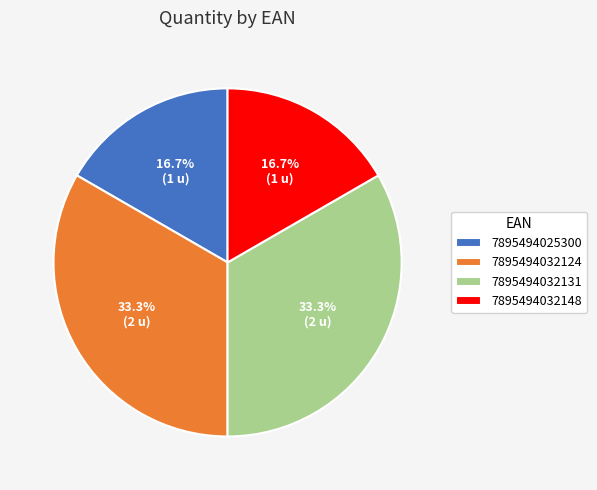

Approximately how many times larger is the value at 7895494032124 compared to 7895494032131?

1.0